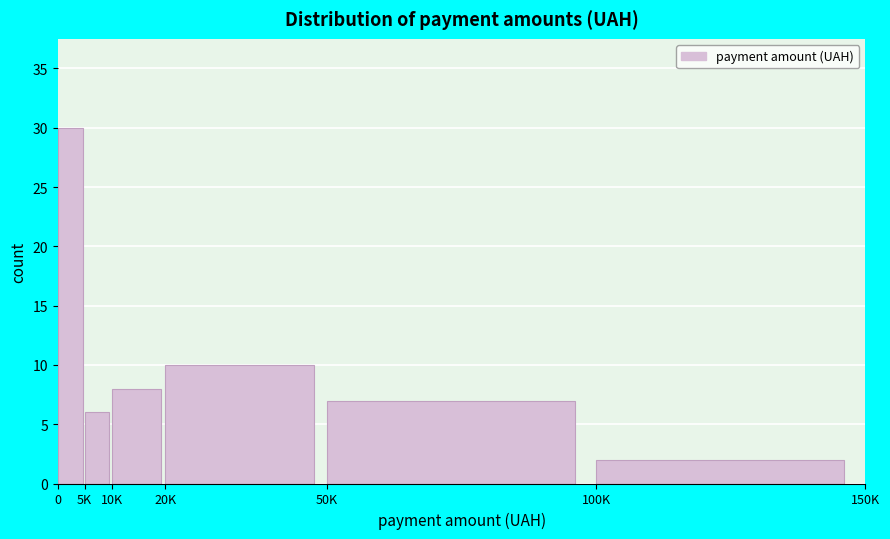

Reading left to right, what are all the values shown in this chart?

0=30	5K=6	10K=8	20K=10	50K=7	100K=2